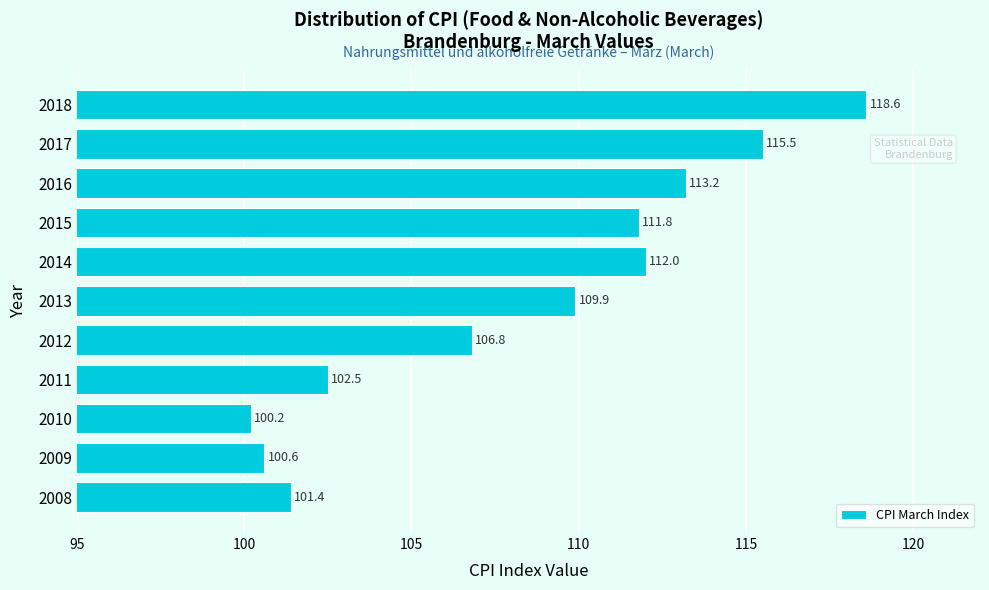

Reading top to bottom, transcribe all the data shown in this chart.

2018=118.6	2017=115.5	2016=113.2	2015=111.8	2014=112.0	2013=109.9	2012=106.8	2011=102.5	2010=100.2	2009=100.6	2008=101.4